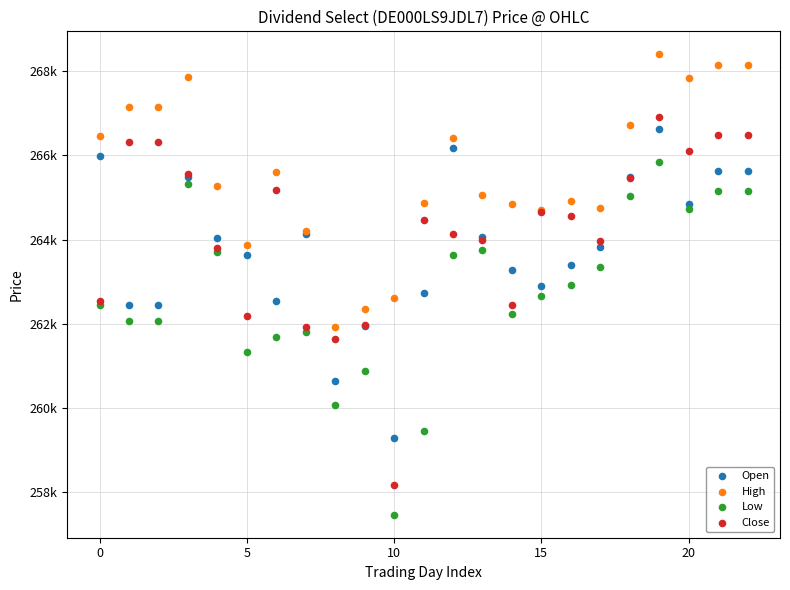

Which series has the widest spread of Y values?

Close